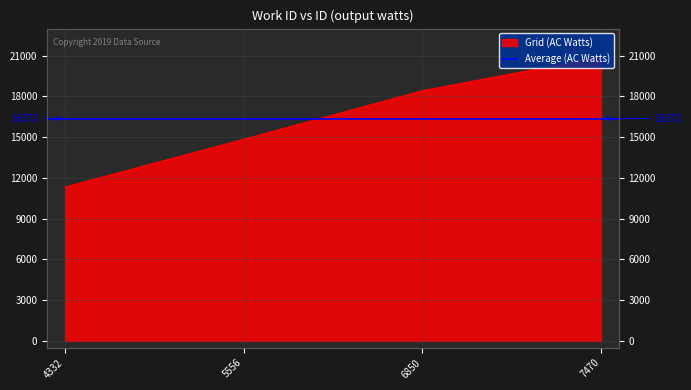

Rank the categories by value from lowest to highest.

4332, 5556, 6850, 7470